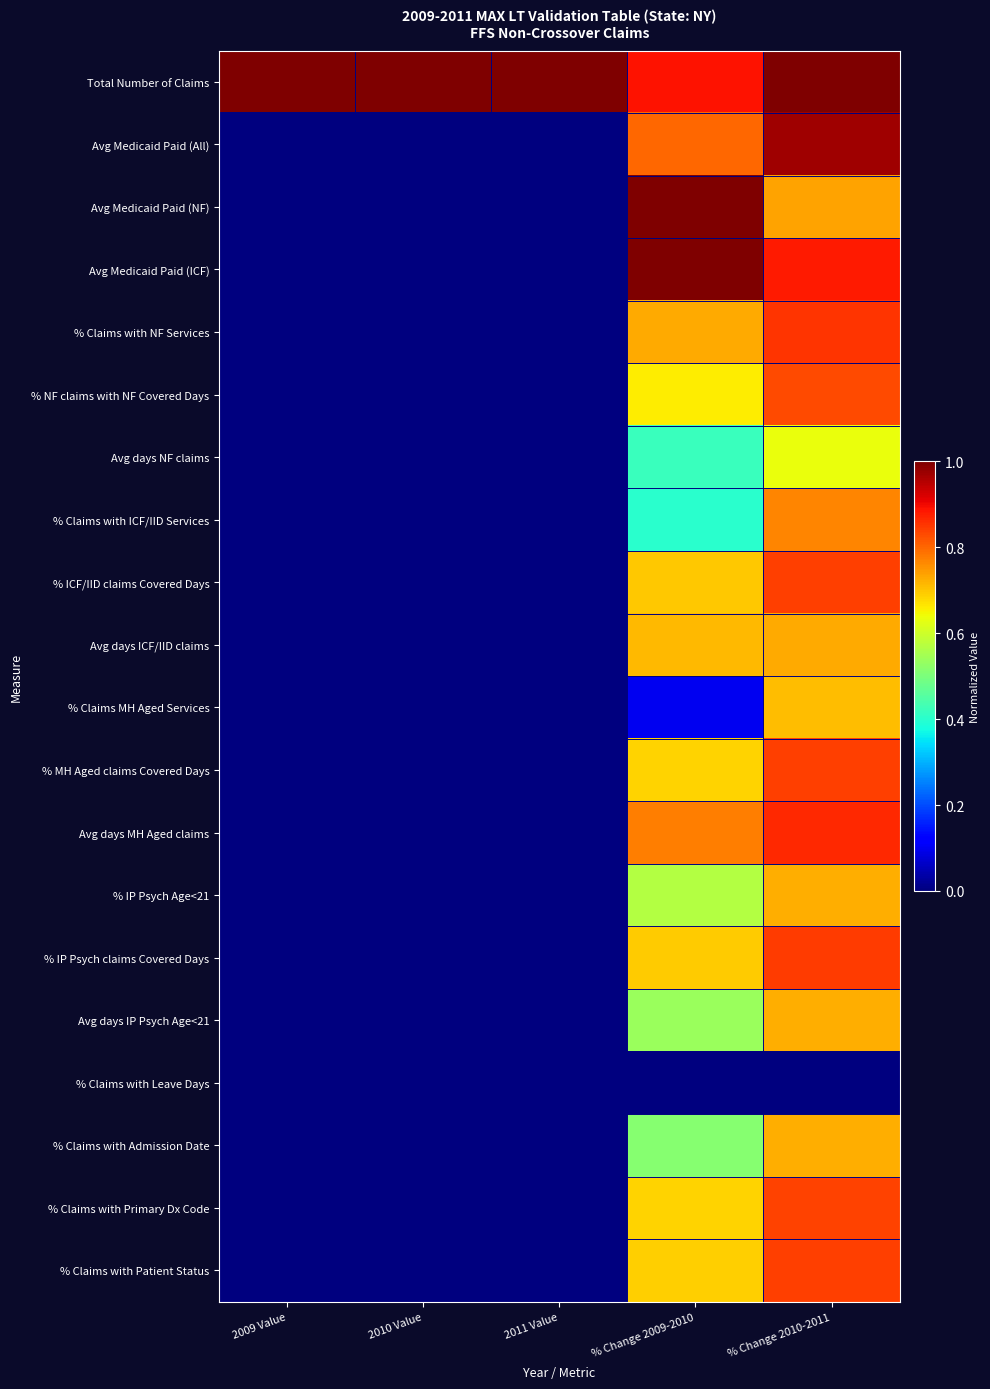

Reading left to right, list all the values displayed in this chart.

Total Number of Claims: 2009 Value=1.0	2010 Value=1.0	2011 Value=1.0	% Change 2009-2010=0.9	% Change 2010-2011=1.0
Avg Medicaid Paid (All): 2009 Value=0.0	2010 Value=0.0	2011 Value=0.0	% Change 2009-2010=0.8	% Change 2010-2011=1.0
Avg Medicaid Paid (NF): 2009 Value=0.0	2010 Value=0.0	2011 Value=0.0	% Change 2009-2010=1.0	% Change 2010-2011=0.7
Avg Medicaid Paid (ICF): 2009 Value=0.0	2010 Value=0.0	2011 Value=0.0	% Change 2009-2010=1.0	% Change 2010-2011=0.9
% Claims with NF Services: 2009 Value=0.0	2010 Value=0.0	2011 Value=0.0	% Change 2009-2010=0.7	% Change 2010-2011=0.9
% NF claims with NF Covered Days: 2009 Value=0.0	2010 Value=0.0	2011 Value=0.0	% Change 2009-2010=0.7	% Change 2010-2011=0.8
Avg days NF claims: 2009 Value=0.0	2010 Value=0.0	2011 Value=0.0	% Change 2009-2010=0.4	% Change 2010-2011=0.6
% Claims with ICF/IID Services: 2009 Value=0.0	2010 Value=0.0	2011 Value=0.0	% Change 2009-2010=0.4	% Change 2010-2011=0.8
% ICF/IID claims Covered Days: 2009 Value=0.0	2010 Value=0.0	2011 Value=0.0	% Change 2009-2010=0.7	% Change 2010-2011=0.8
Avg days ICF/IID claims: 2009 Value=0.0	2010 Value=0.0	2011 Value=0.0	% Change 2009-2010=0.7	% Change 2010-2011=0.7
% Claims MH Aged Services: 2009 Value=0.0	2010 Value=0.0	2011 Value=0.0	% Change 2009-2010=0.1	% Change 2010-2011=0.7
% MH Aged claims Covered Days: 2009 Value=0.0	2010 Value=0.0	2011 Value=0.0	% Change 2009-2010=0.7	% Change 2010-2011=0.8
Avg days MH Aged claims: 2009 Value=0.0	2010 Value=0.0	2011 Value=0.0	% Change 2009-2010=0.8	% Change 2010-2011=0.9
% IP Psych Age<21: 2009 Value=0.0	2010 Value=0.0	2011 Value=0.0	% Change 2009-2010=0.6	% Change 2010-2011=0.7
% IP Psych claims Covered Days: 2009 Value=0.0	2010 Value=0.0	2011 Value=0.0	% Change 2009-2010=0.7	% Change 2010-2011=0.8
Avg days IP Psych Age<21: 2009 Value=0.0	2010 Value=0.0	2011 Value=0.0	% Change 2009-2010=0.5	% Change 2010-2011=0.7
% Claims with Leave Days: 2009 Value=0.0	2010 Value=0.0	2011 Value=0.0	% Change 2009-2010=0.0	% Change 2010-2011=0.0
% Claims with Admission Date: 2009 Value=0.0	2010 Value=0.0	2011 Value=0.0	% Change 2009-2010=0.5	% Change 2010-2011=0.7
% Claims with Primary Dx Code: 2009 Value=0.0	2010 Value=0.0	2011 Value=0.0	% Change 2009-2010=0.7	% Change 2010-2011=0.8
% Claims with Patient Status: 2009 Value=0.0	2010 Value=0.0	2011 Value=0.0	% Change 2009-2010=0.7	% Change 2010-2011=0.8